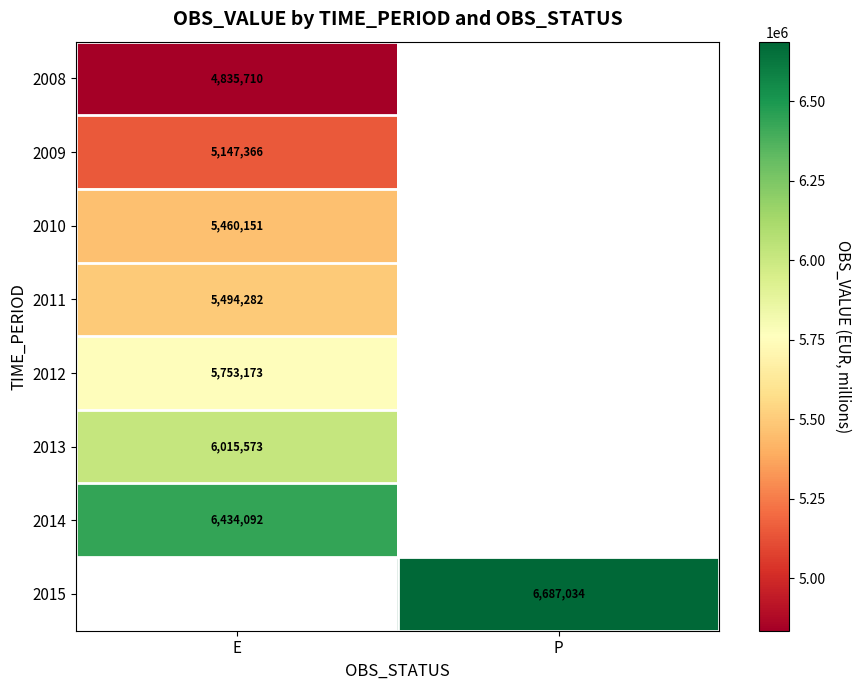

What is the difference between the highest and lowest values at E?

1598382.3